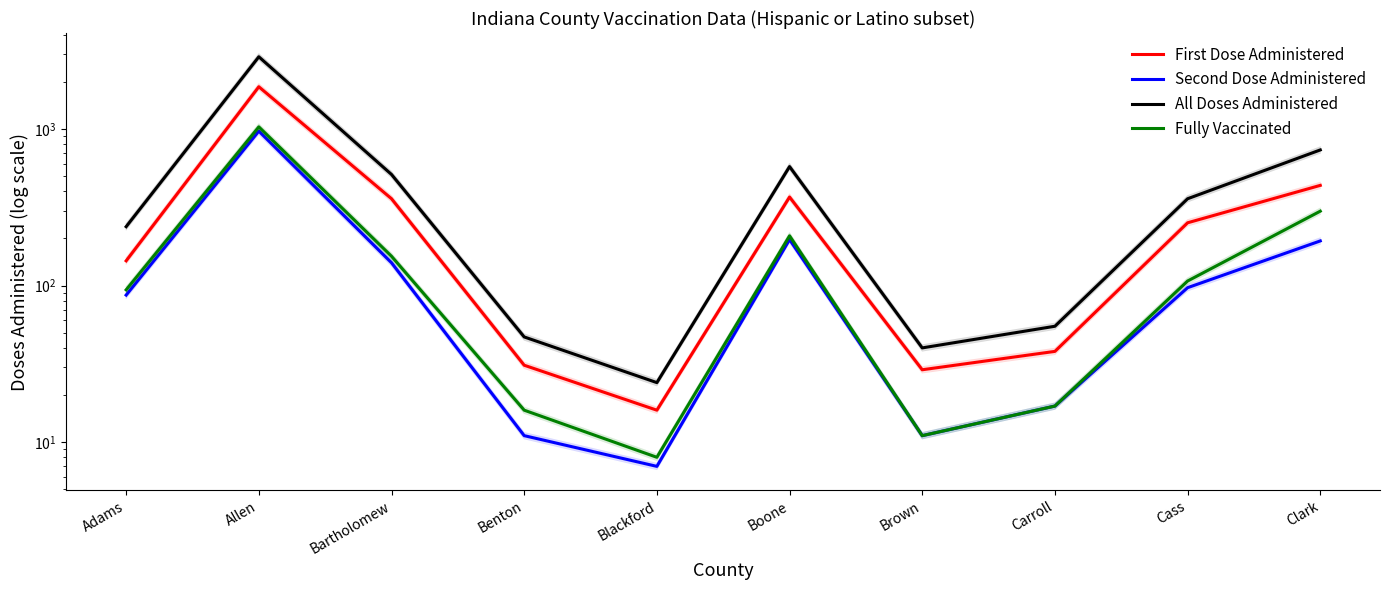

At which category is the sum across all series the highest?

Allen